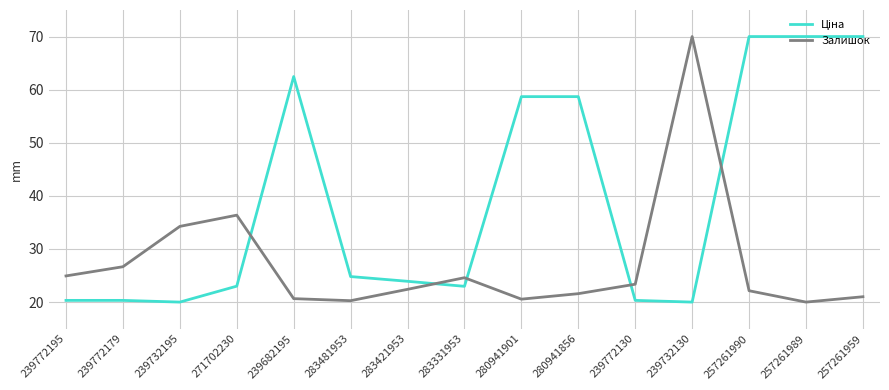

How many interior local peaks does the Залишок series have?

3